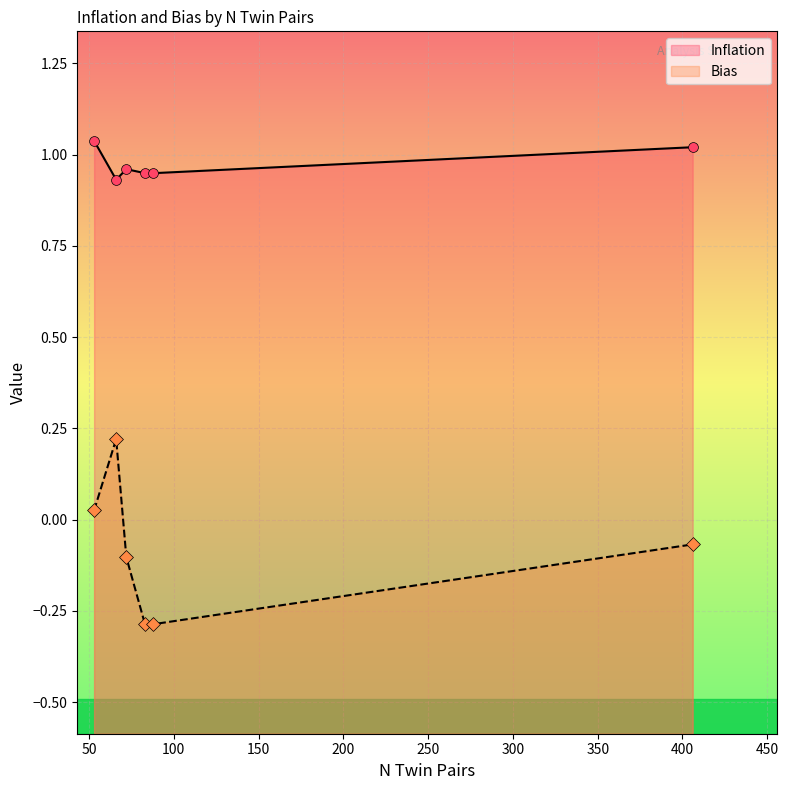

What are all the series names shown in the legend?

Inflation, Bias